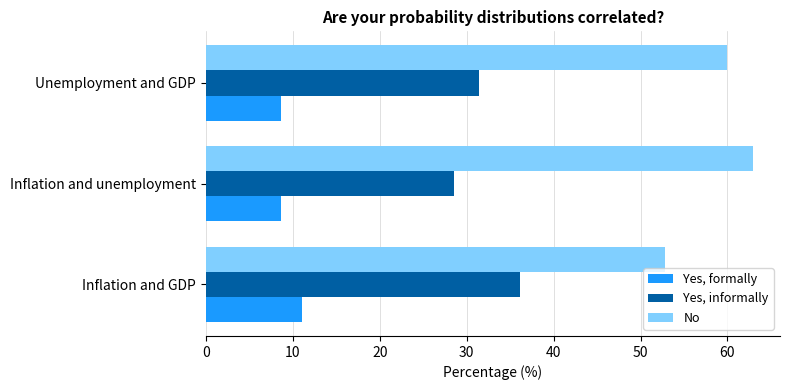

List the series in order of their peak value, lowest first.

Yes, formally, Yes, informally, No